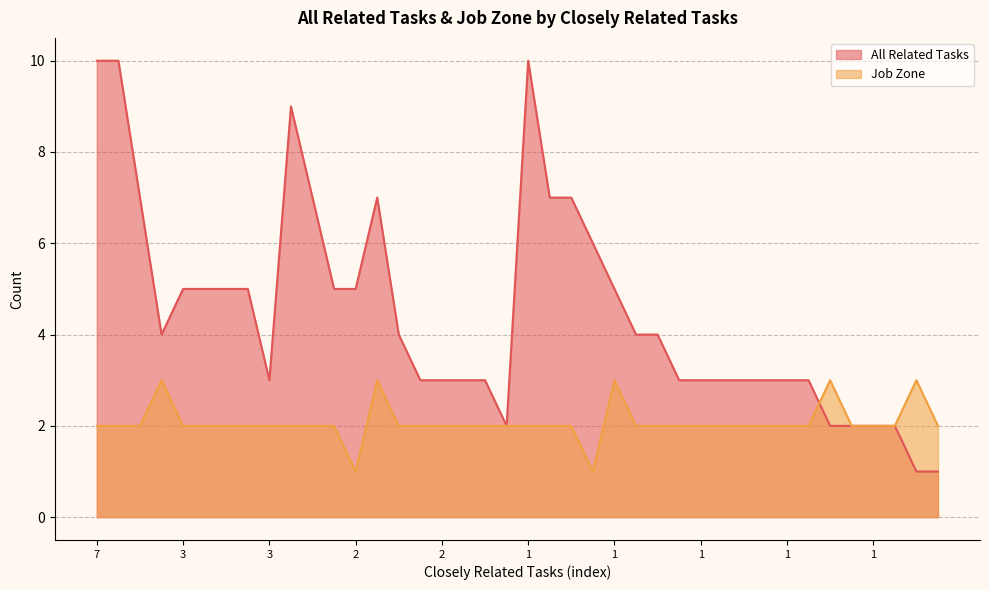

Reading left to right, list all the values displayed in this chart.

All Related Tasks: 10	10	7	4	5	5	5	5	3	9	7	5	5	7	4	3	3	3	3	2	10	7	7	6	5	4	4	3	3	3	3	3	3	3	2	2	2	2	1	1
Job Zone: 2	2	2	3	2	2	2	2	2	2	2	2	1	3	2	2	2	2	2	2	2	2	2	1	3	2	2	2	2	2	2	2	2	2	3	2	2	2	3	2